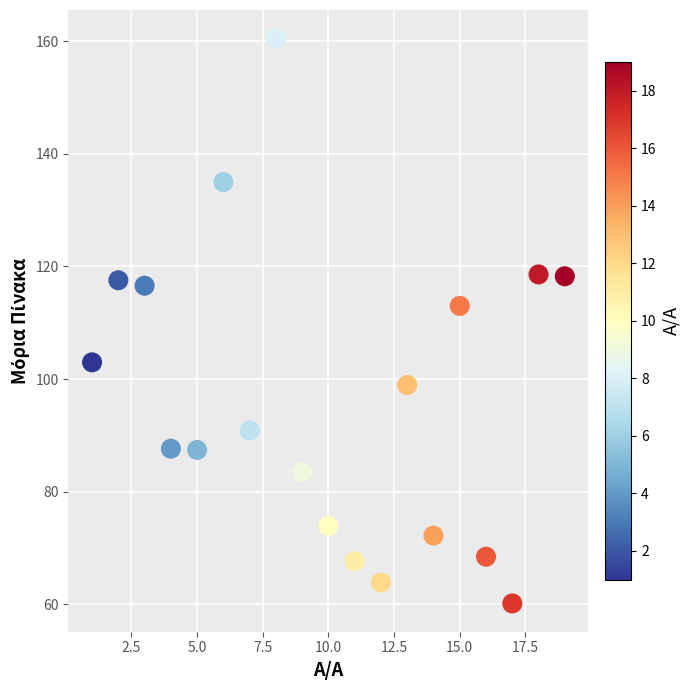

What Y value in the scatter plot is closest to 110?

113.0